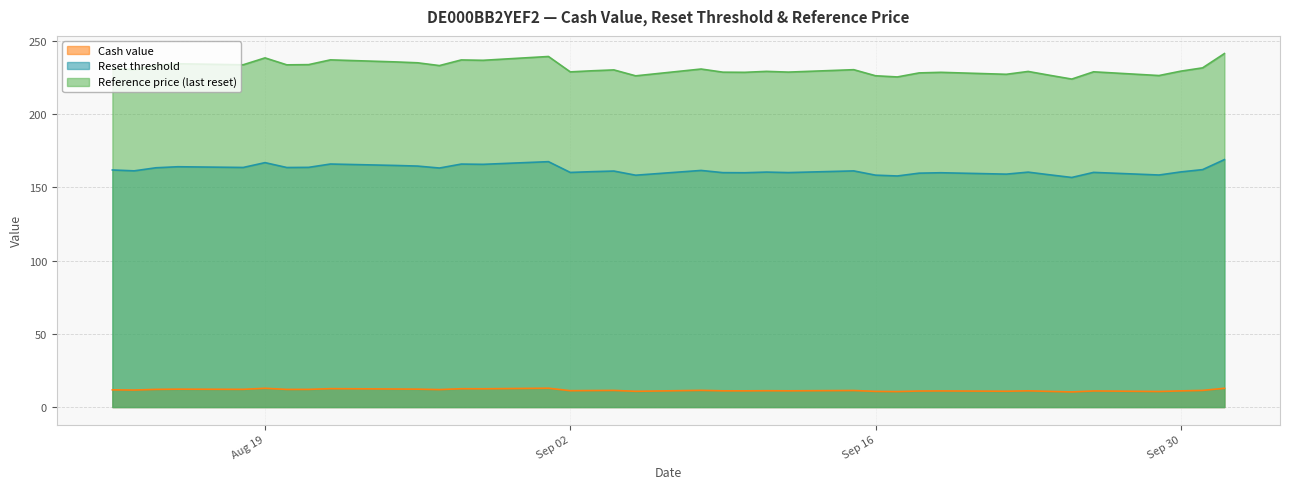

True or false: Cash value and Reset threshold intersect in this chart.

False